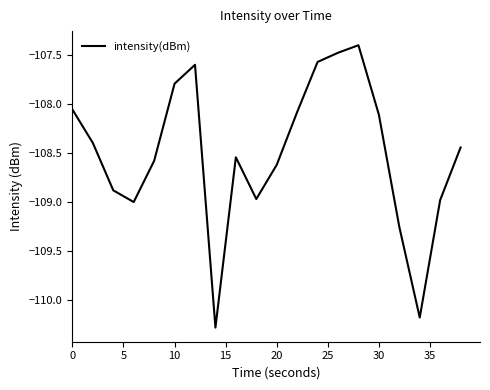

What is the smallest value displayed?

-110.3